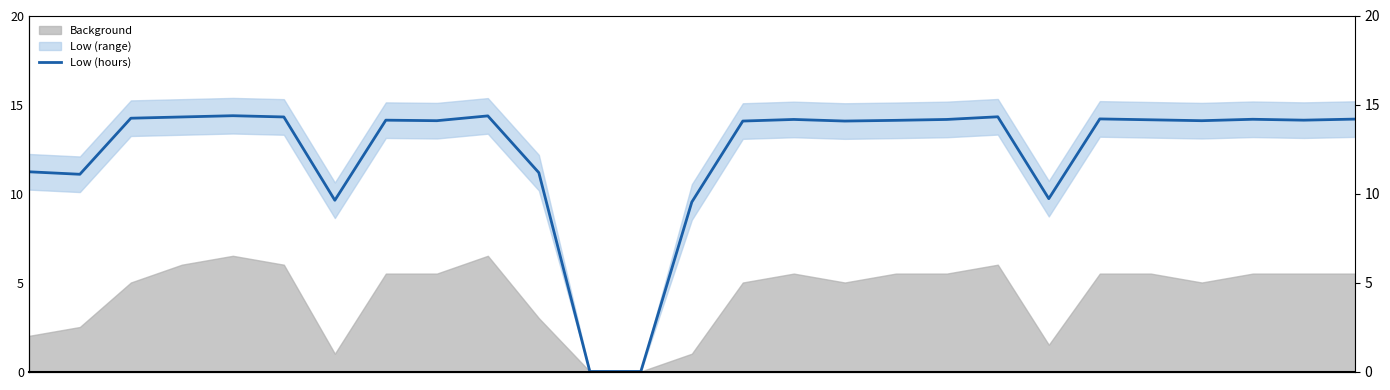

Which label corresponds to the largest value in the chart?

4